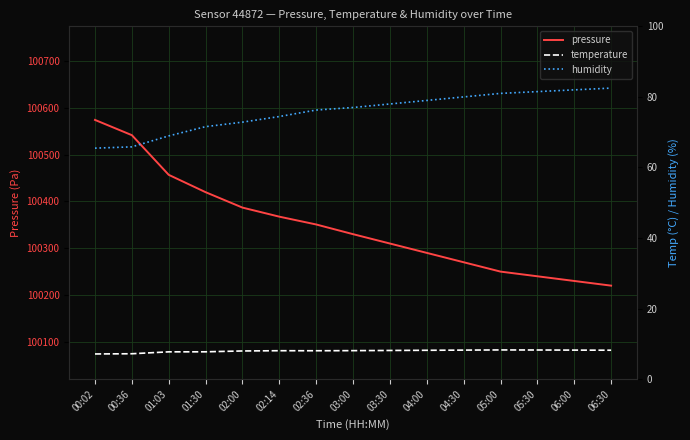

Which series has the largest range (max minus min)?

pressure